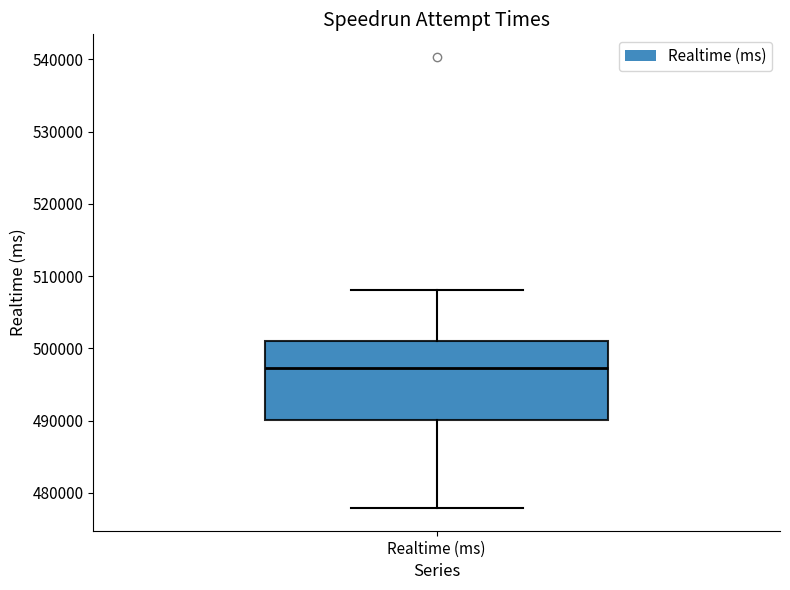

Transcribe this box plot: give where the median line is, the range the box spans, and where the two whiskers end, as read against the y-axis. The values are not printed on the chart, so give them approximately, as read against the axis.

median 497000, box 490000 to 501000, whiskers 478000 to 508000